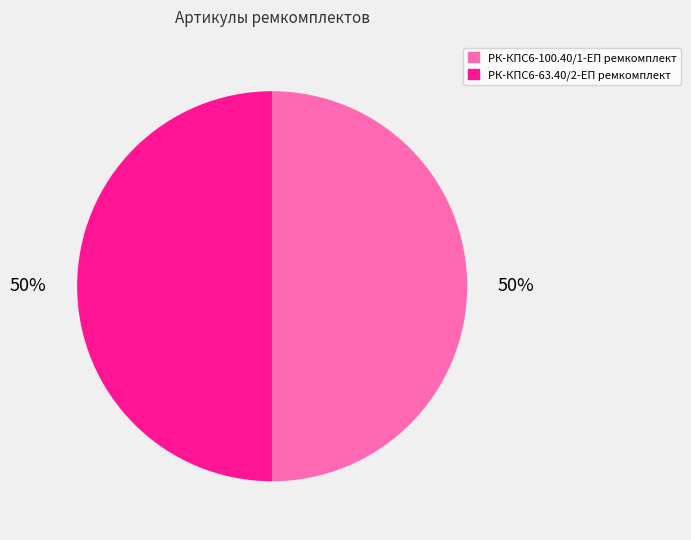

To the nearest percent, what percentage of the pie is РК-КПС6-63.40/2-ЕП ремкомплект?

50%